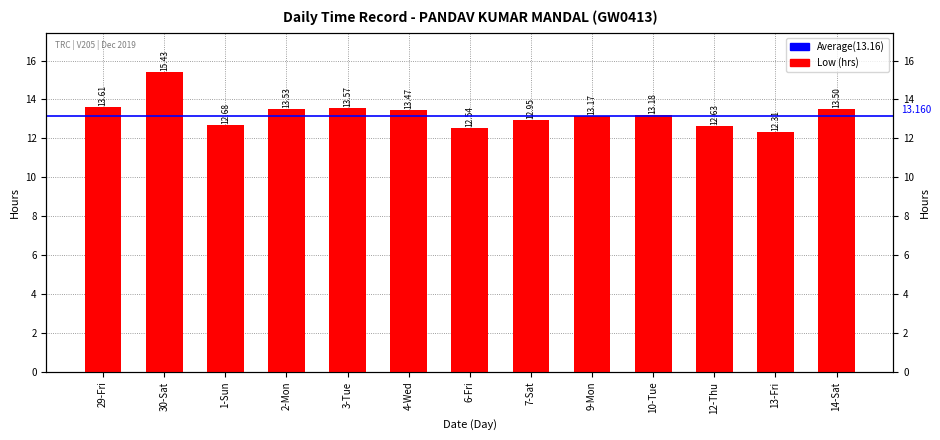

Reading left to right, what are all the values shown in this chart?

13.6	15.4	12.7	13.5	13.6	13.5	12.5	12.9	13.2	13.2	12.6	12.3	13.5